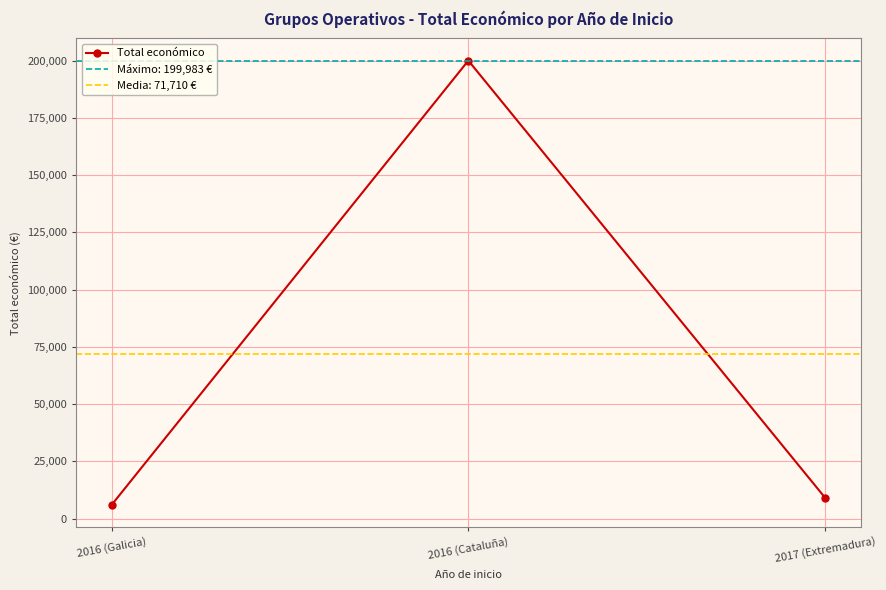

How many lines are shown in the chart?

1